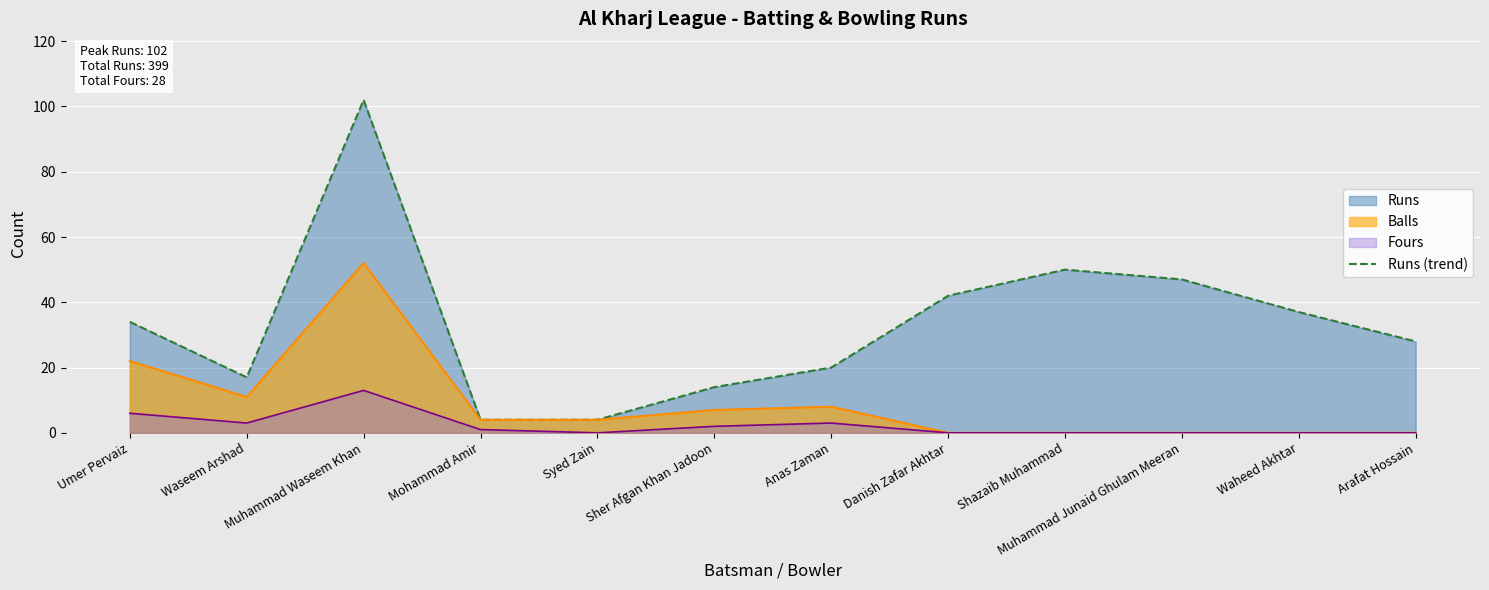

Which category has the highest value in the Fours (line) series?

Muhammad Waseem Khan